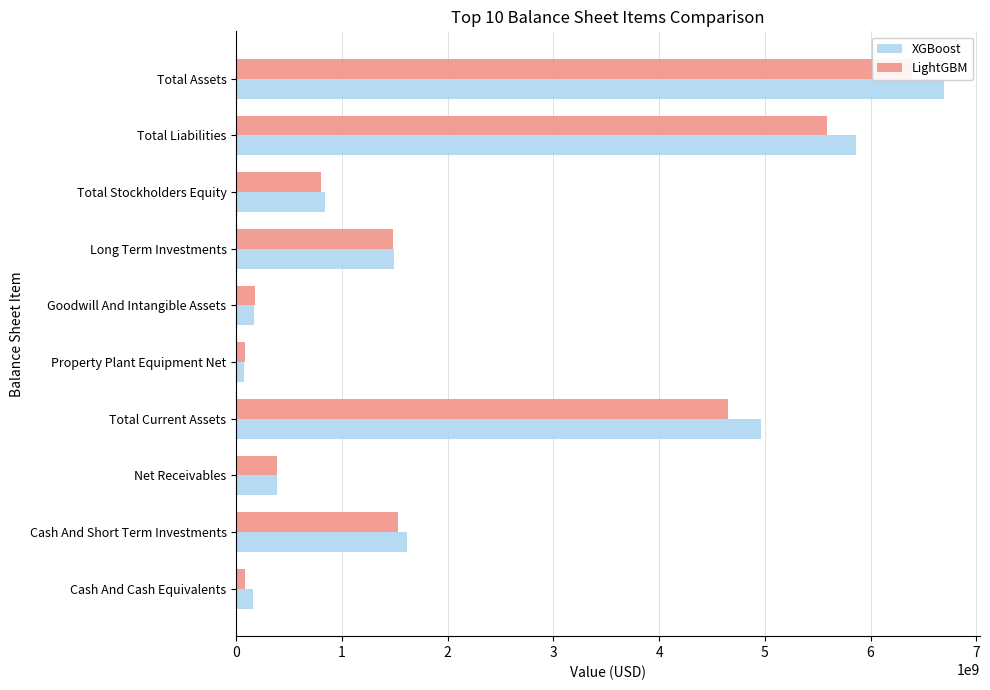

Between Long Term Investments and Net Receivables, which is larger?

Long Term Investments